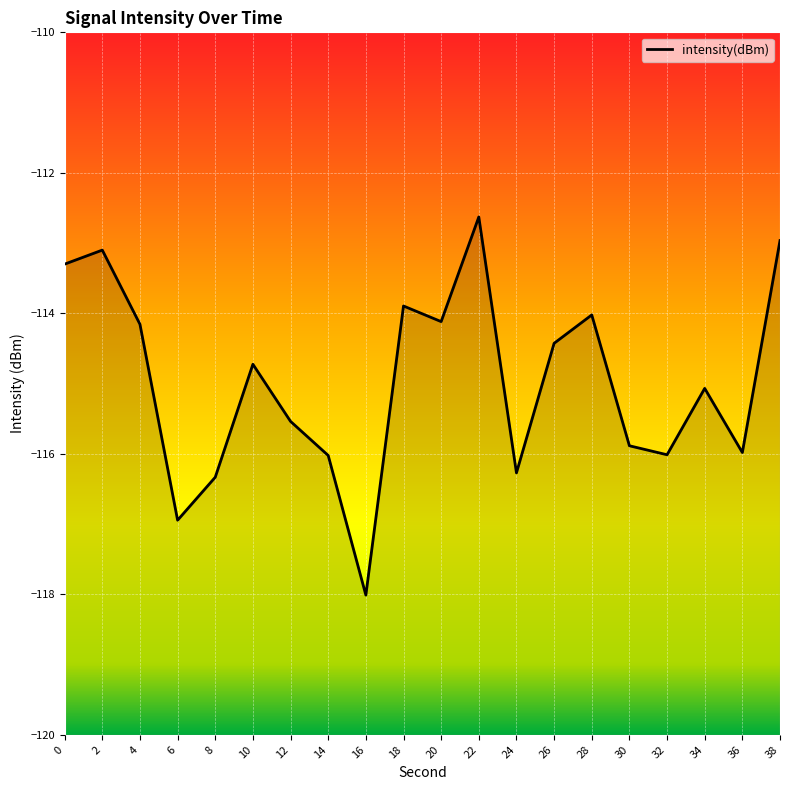

Reading left to right, extract all data points from this chart.

-113.3	-113.1	-114.2	-116.9	-116.3	-114.7	-115.5	-116.0	-118.0	-113.9	-114.1	-112.6	-116.3	-114.4	-114.0	-115.9	-116.0	-115.1	-116.0	-113.0